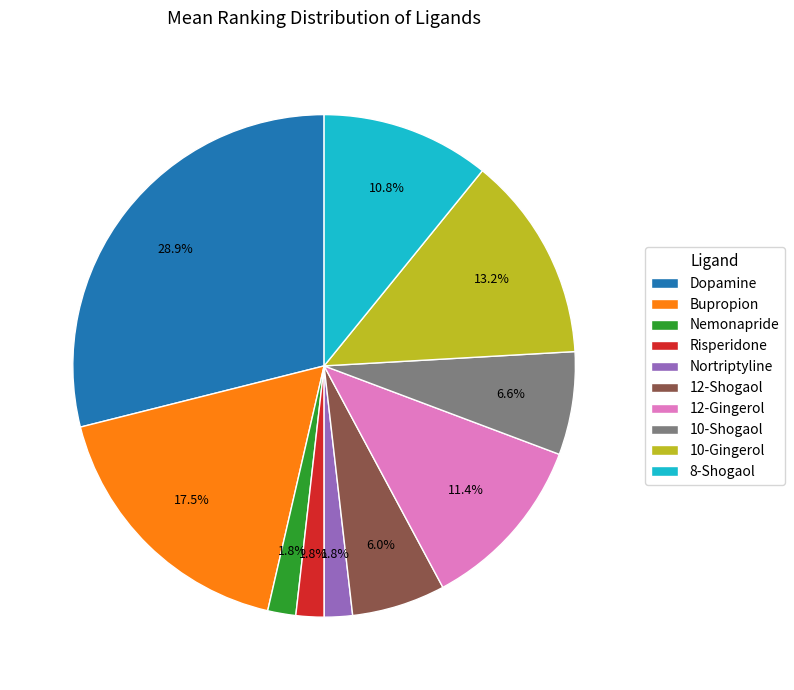

What is the ratio of the value at 12-Gingerol to the value at Nemonapride?

6.3